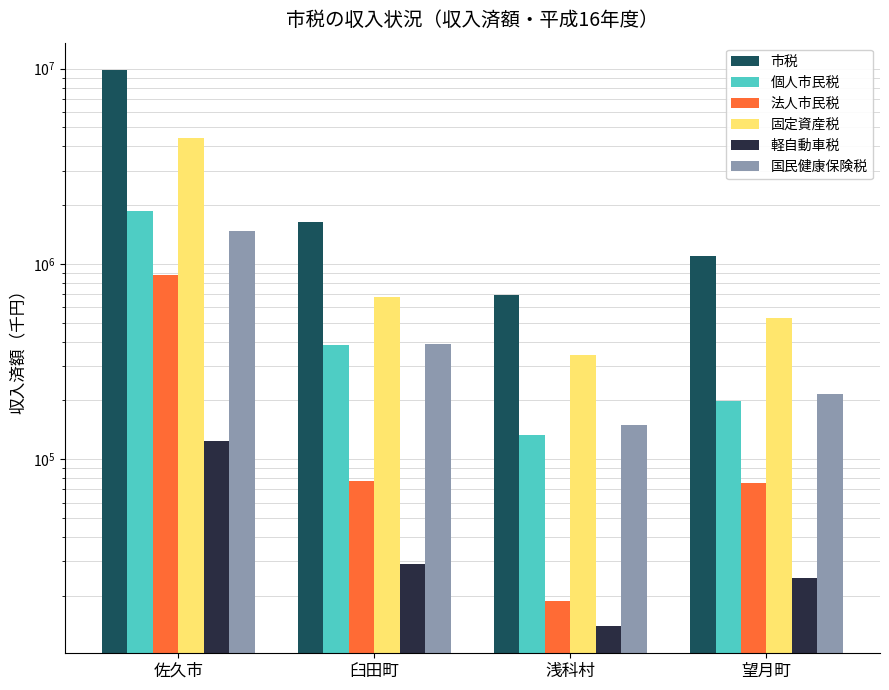

True or false: 市税 has a value of 1613333 at 望月町.

False